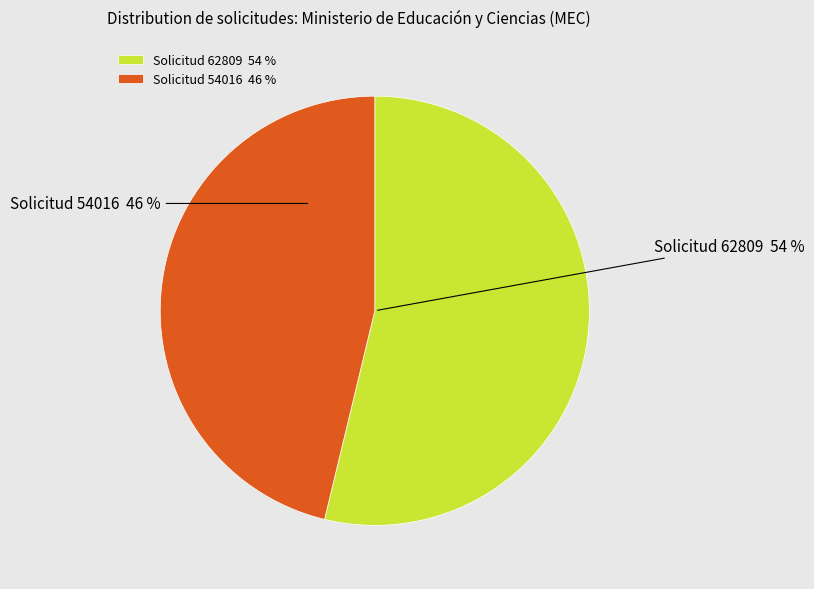

To the nearest percent, what portion does Solicitud 62809 54 % represent?

54%